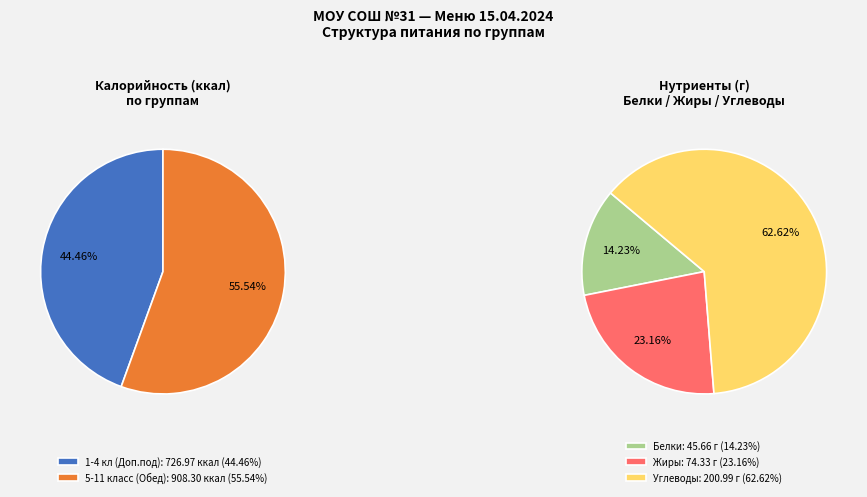

To the nearest percent, what is the average slice percentage?

50%